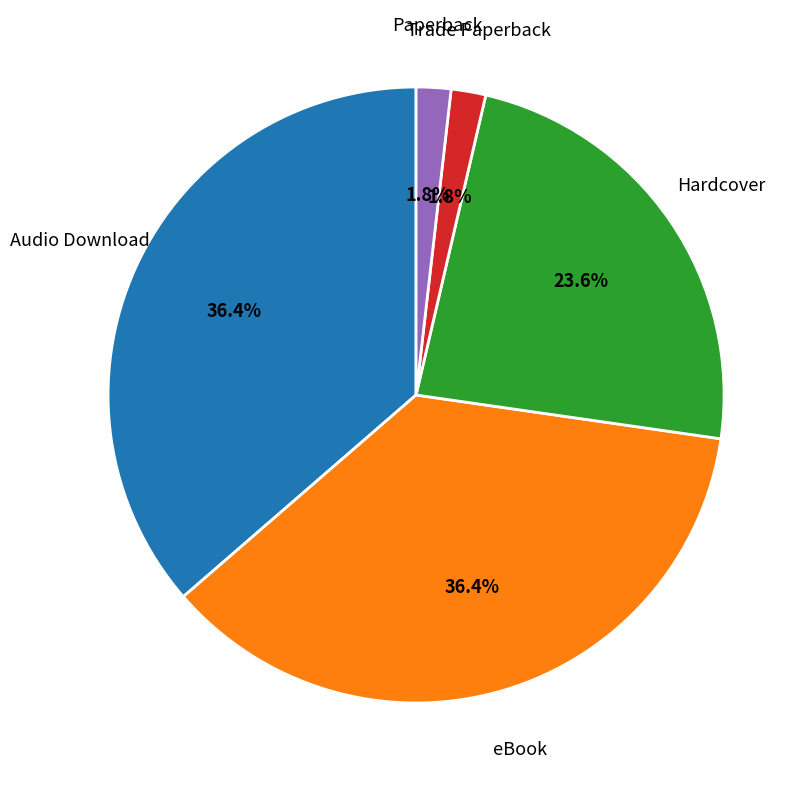

To the nearest percent, what percentage of the pie is eBook?

36%